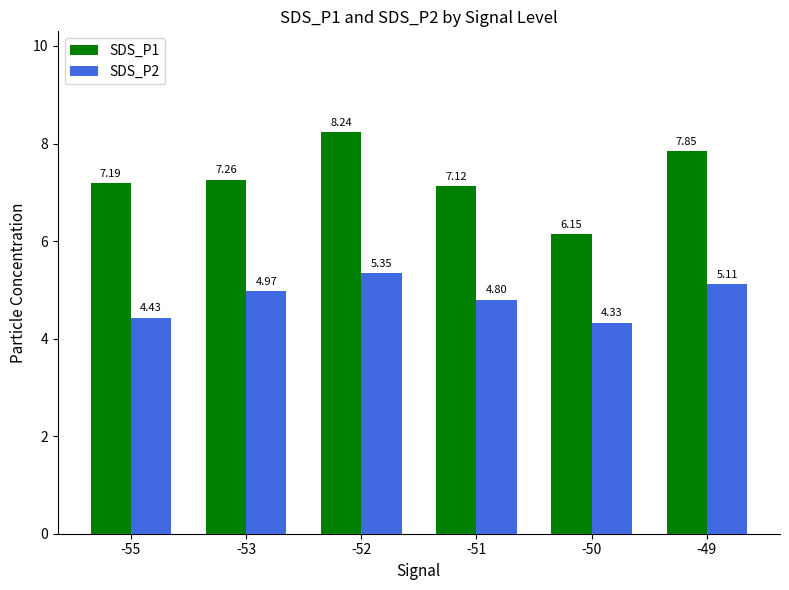

Rank the series at -55 from highest to lowest value.

SDS_P1, SDS_P2